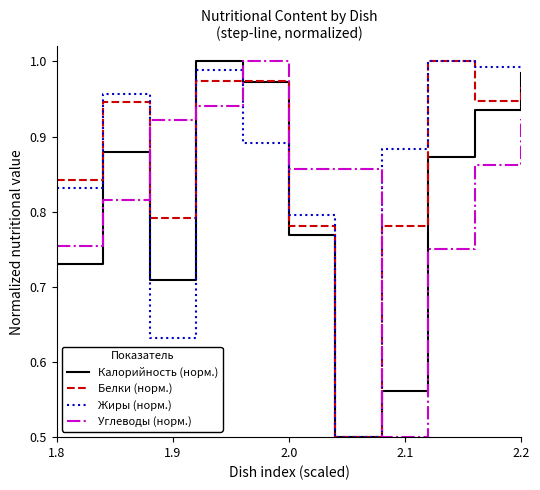

How many intersections are there between Белки (норм.) and Углеводы (норм.)?

4